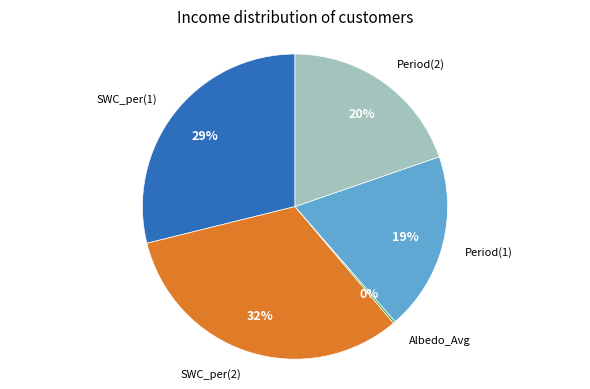

What is the largest slice in the pie chart?

SWC_per(2)